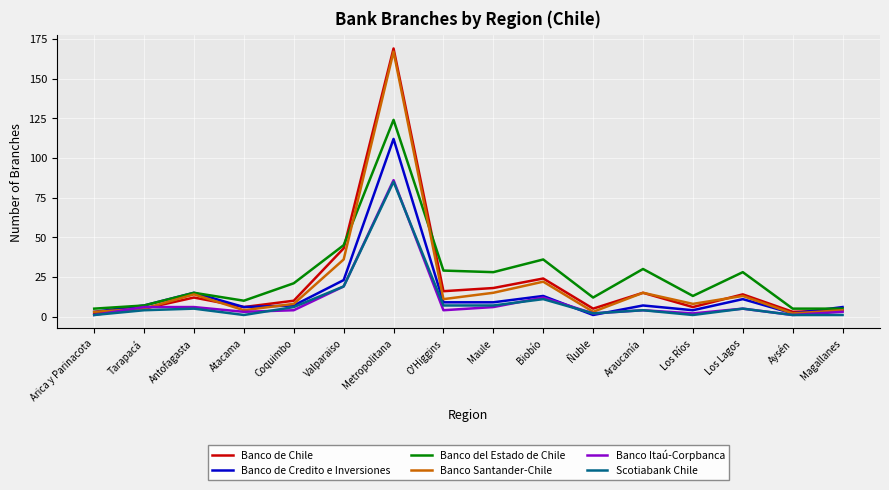

What is the total value across all series at Arica y Parinacota?

15